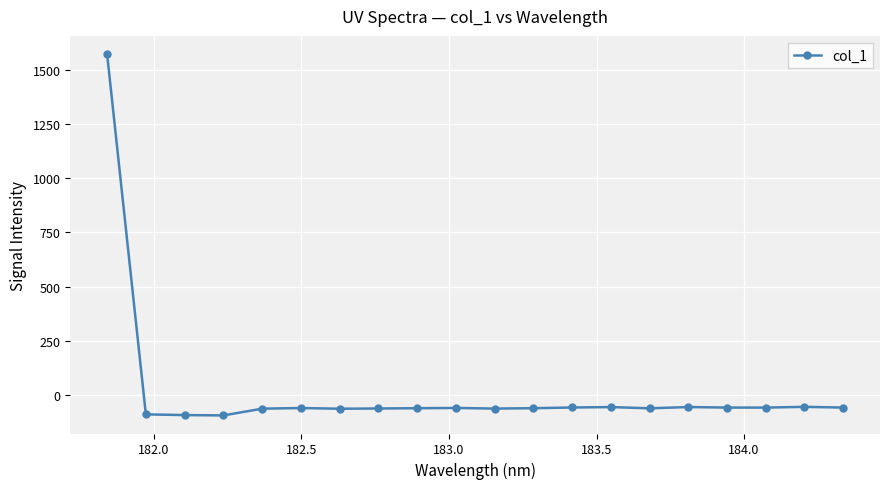

True or false: there are more than 0 points higher than both neighbors.

True